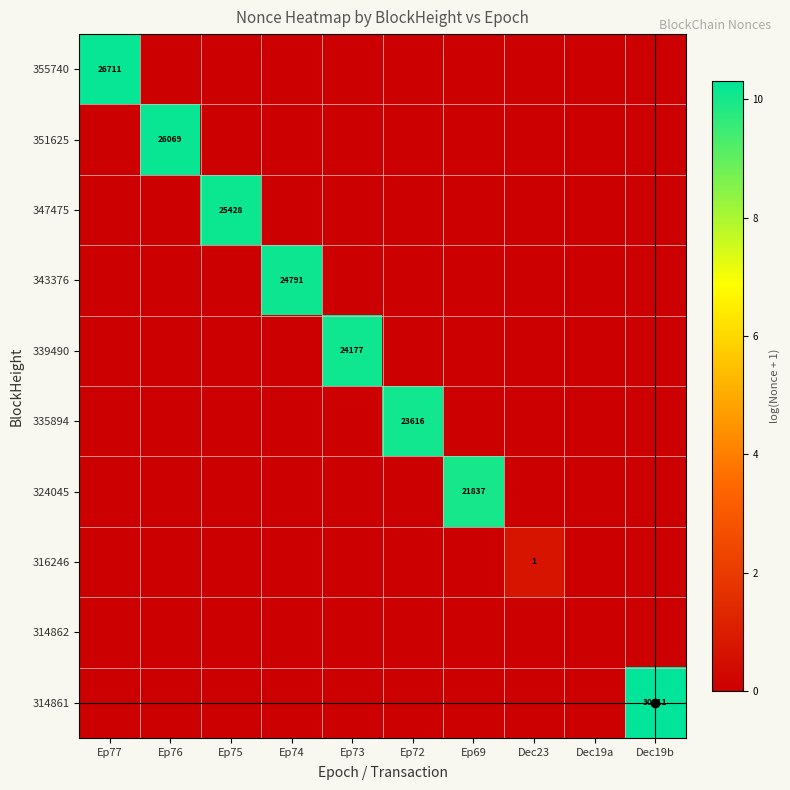

Is the value of 316246 at Ep69 greater than the value of 347475 at Ep73?

No